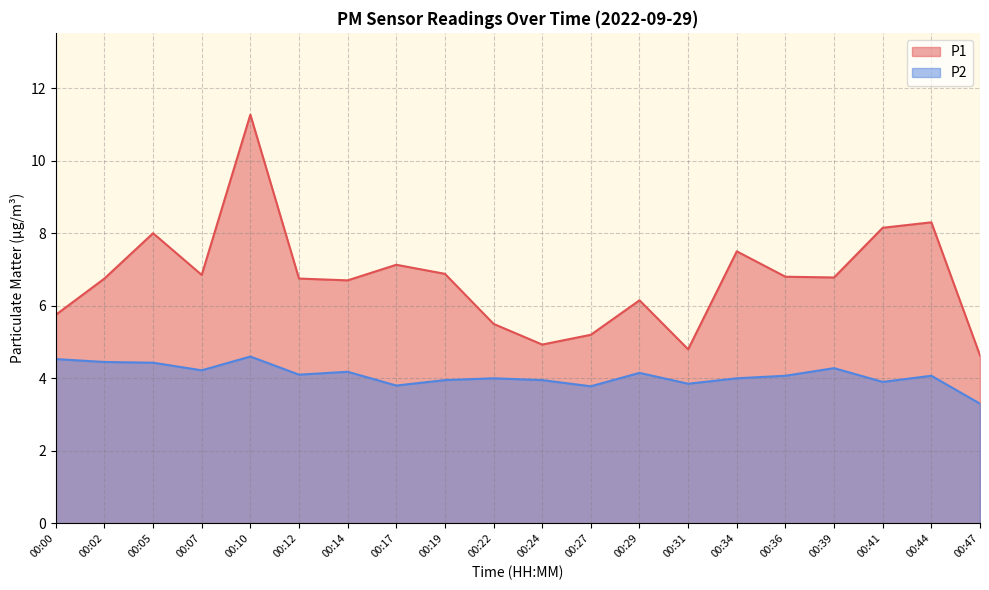

What is the difference between the maximum and minimum values in the P1 series?

6.6